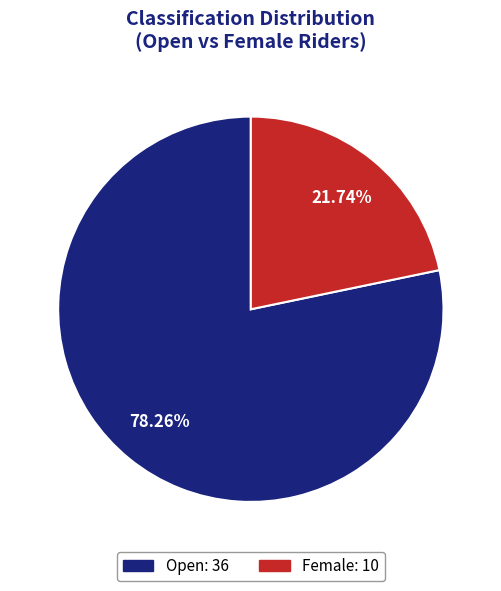

Which has a higher value, Open or Female?

Open